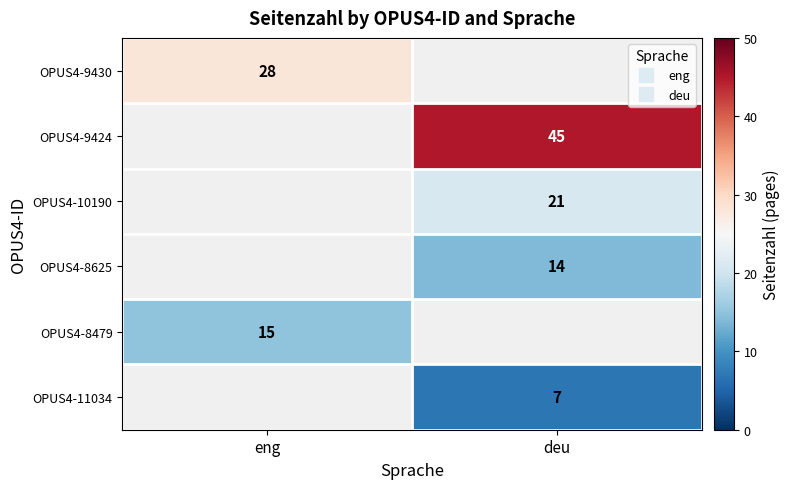

Is the value of OPUS4-9424 at eng greater than the value of OPUS4-11034 at deu?

No